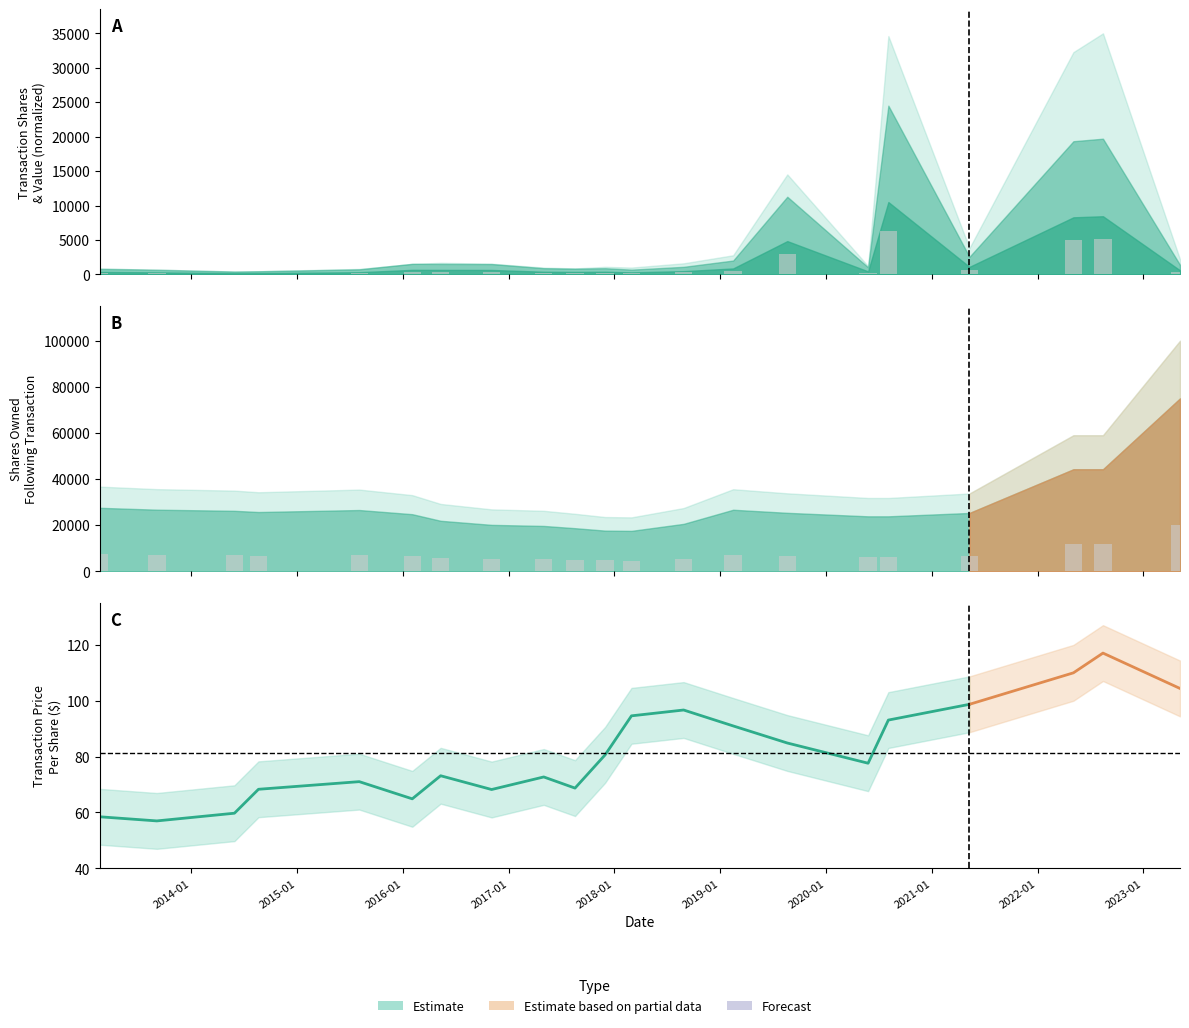

Which category has the lowest value across all series?

2014-01